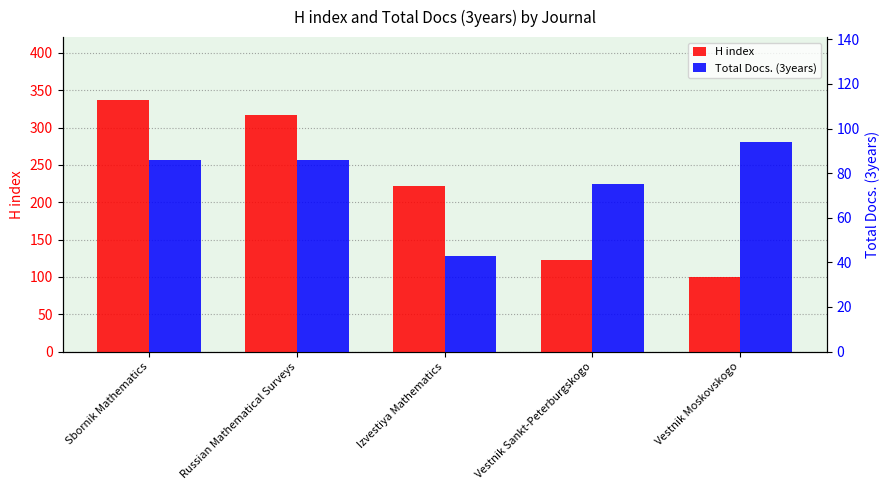

Which series has the widest spread of values?

H index